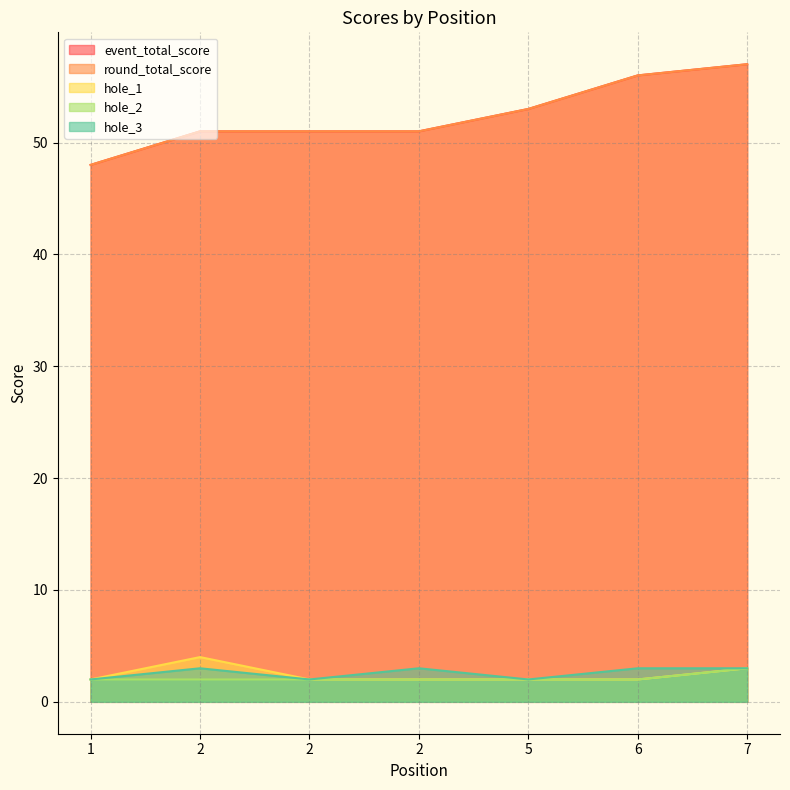

Which has a higher value, 7 or 2?

7